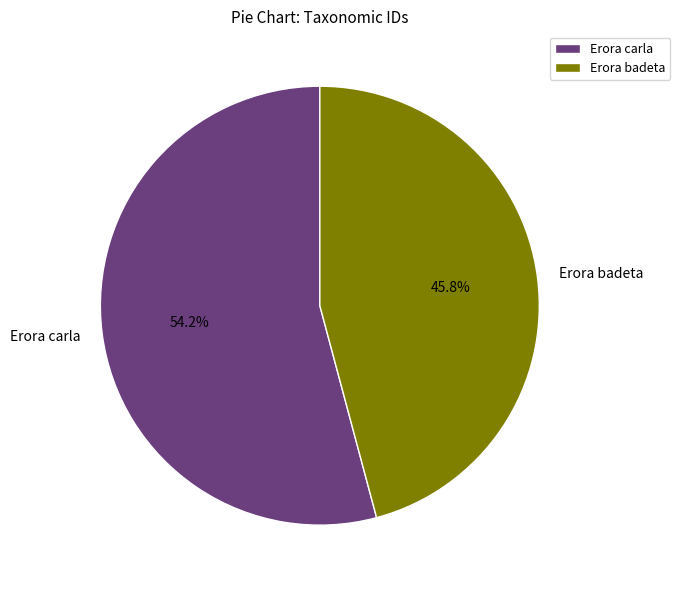

To the nearest percent, what is the combined percentage of Erora carla and Erora badeta?

100%